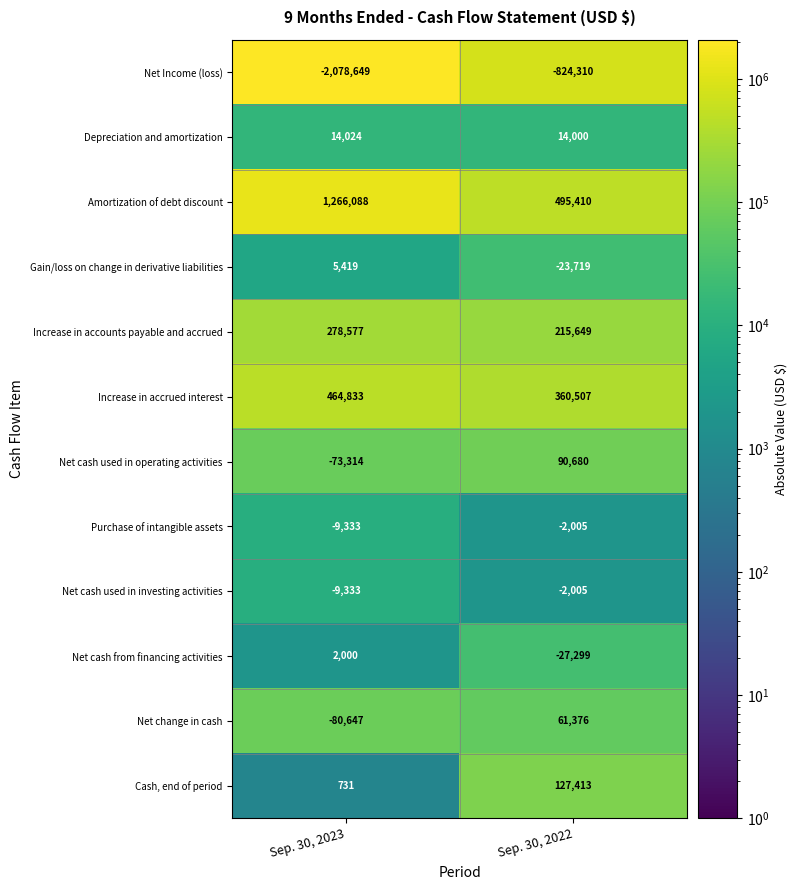

Count the number of categories in the chart.

2